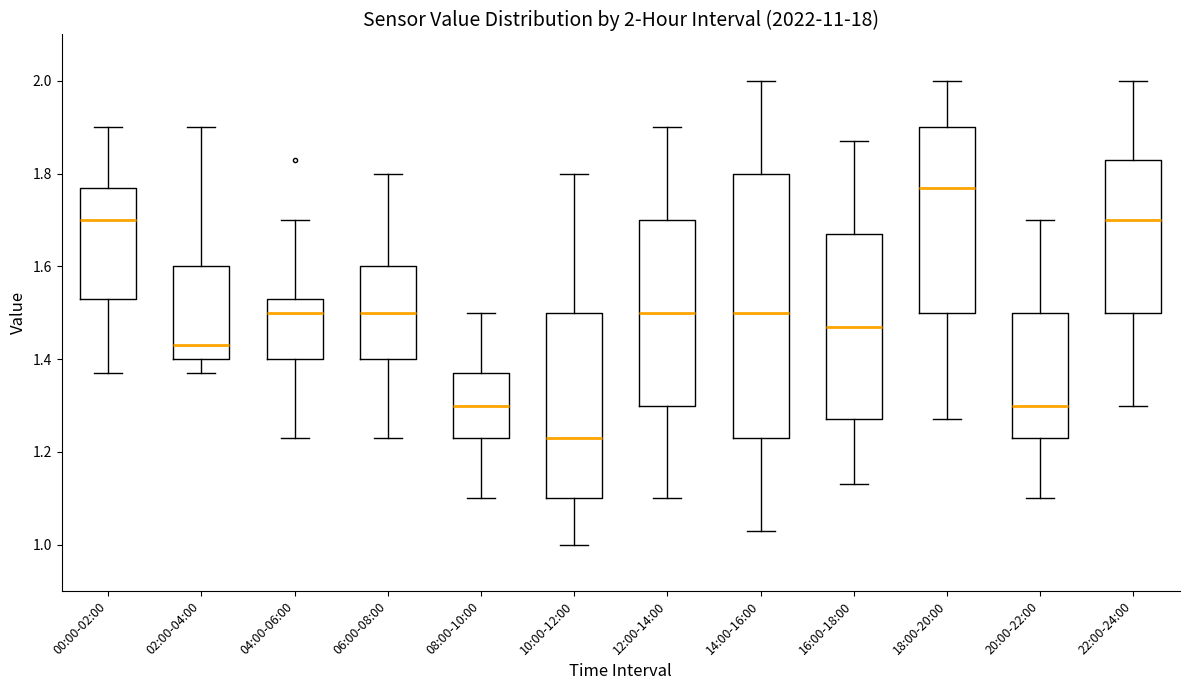

Which box is the tallest, from its lower edge to its upper edge?

14:00-16:00